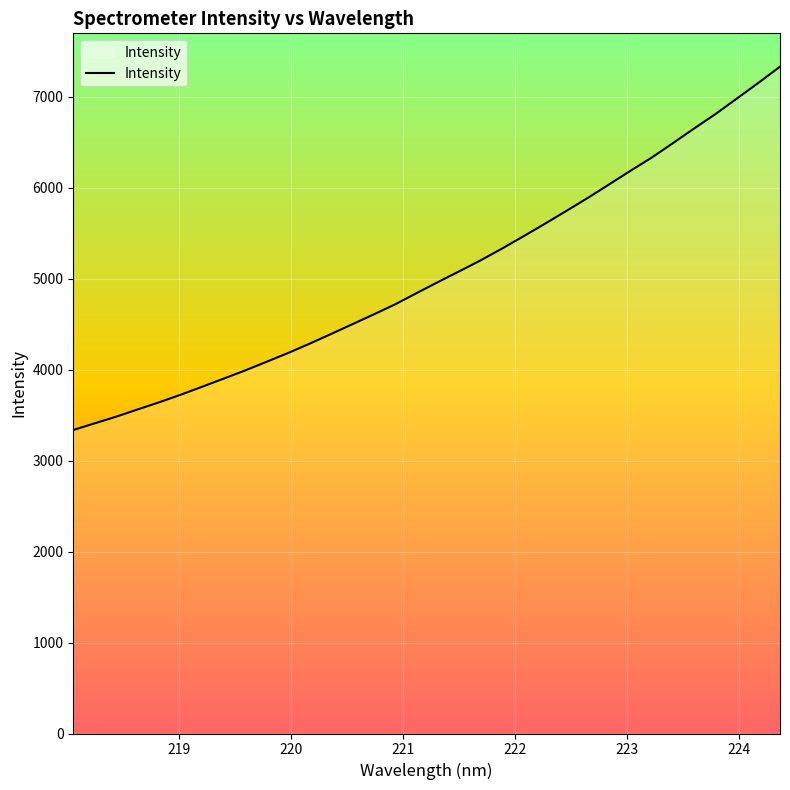

What is the smallest value displayed?

3335.2